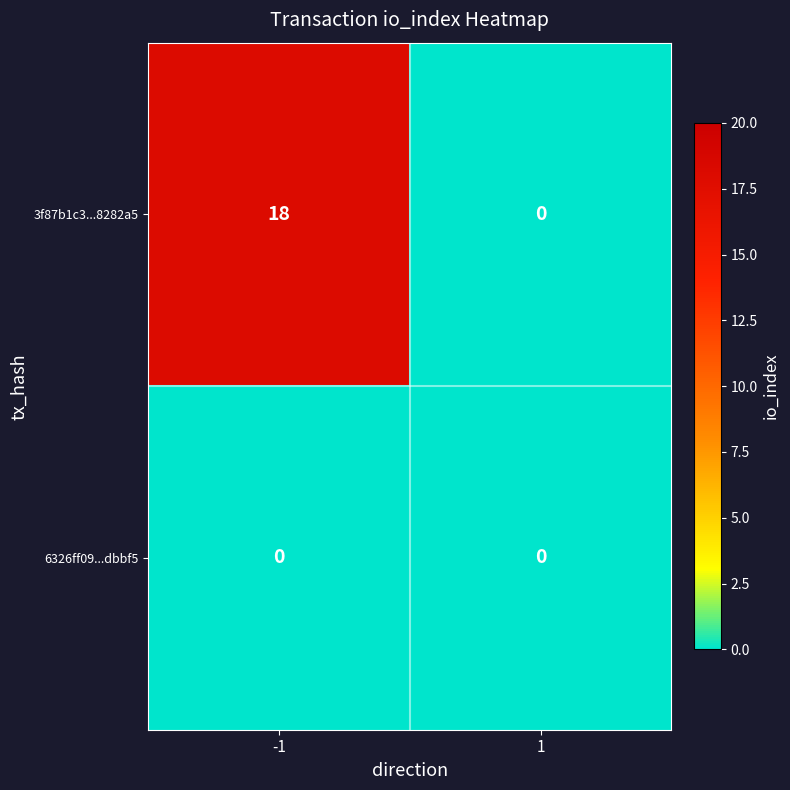

Reading left to right, list all the values displayed in this chart.

3f87b1c3...8282a5: -1=18	1=0
6326ff09...dbbf5: -1=0	1=0